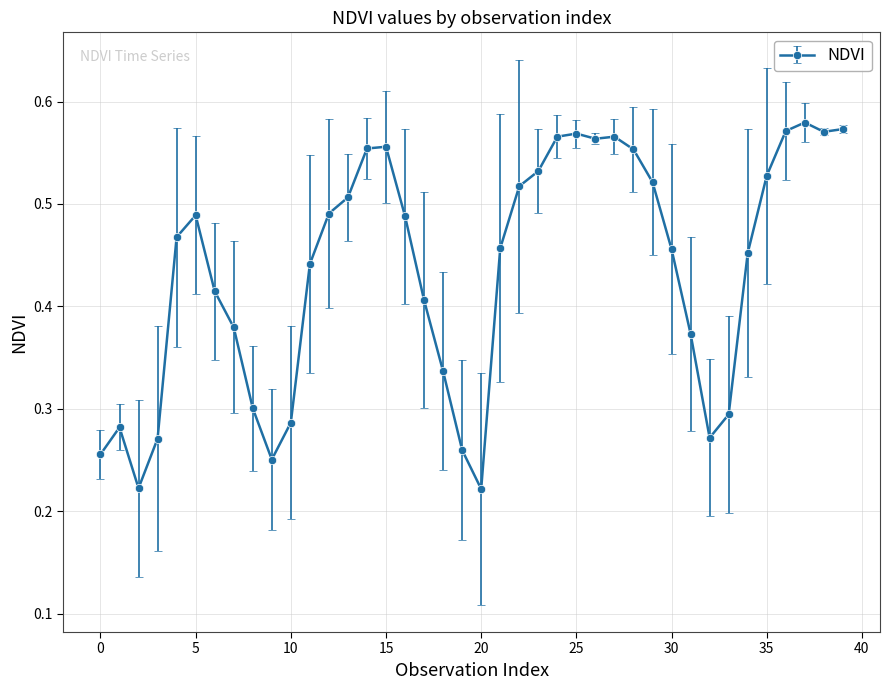

Count the values in the range 0 to 1.

40